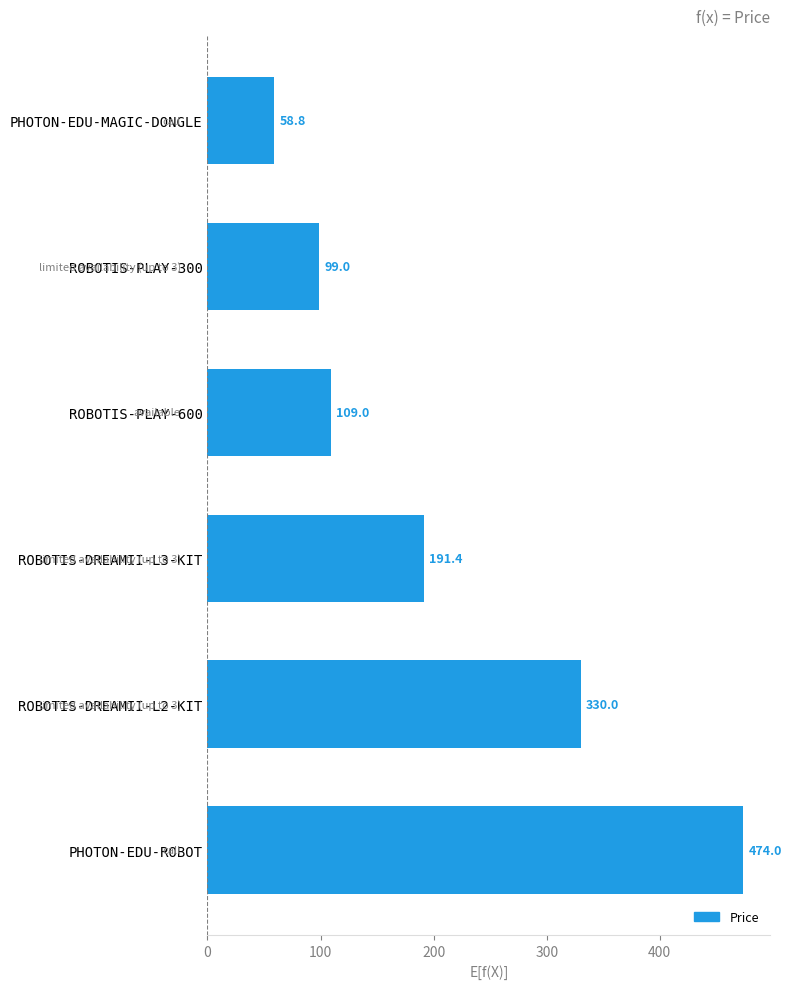

What is the difference between the maximum and minimum values?

415.2